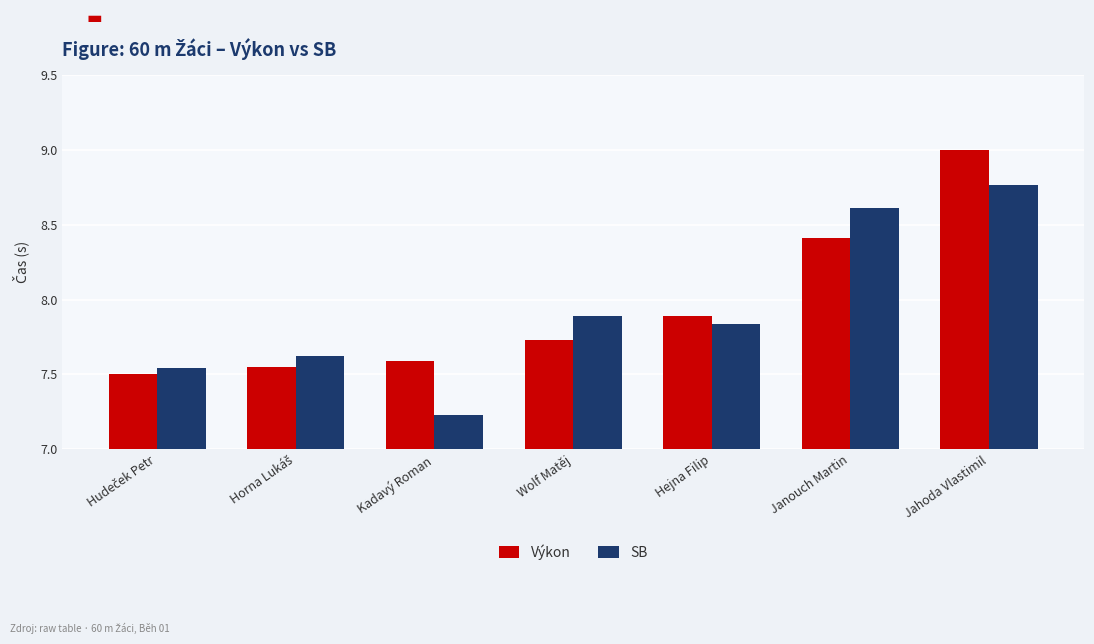

At which label does SB reach its minimum?

Kadavý Roman